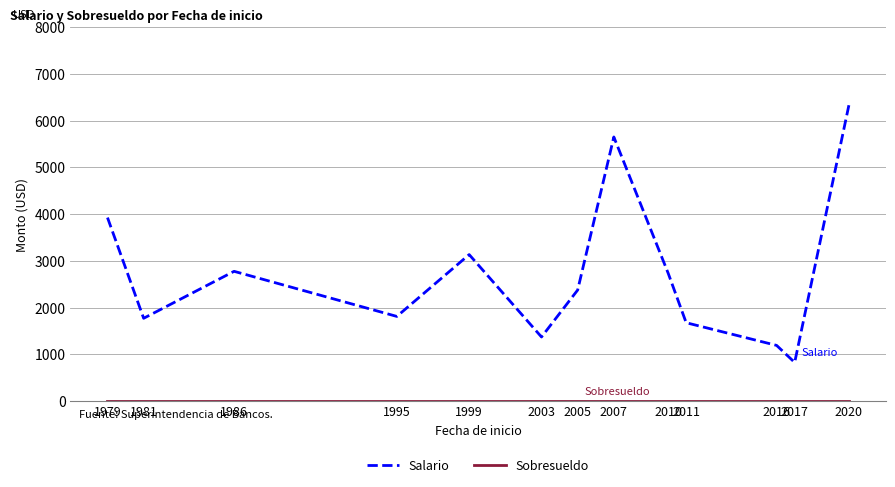

At which category is the sum across all series the highest?

2020